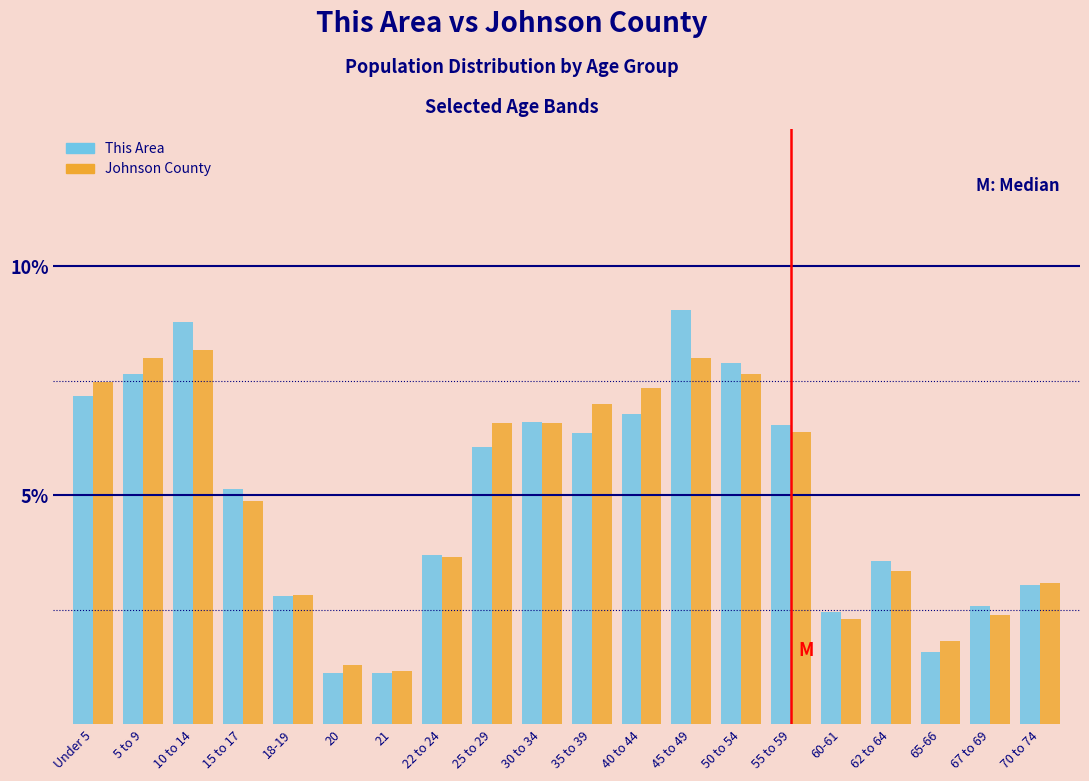

Rank the series by their maximum value, from highest to lowest.

This Area, Johnson County